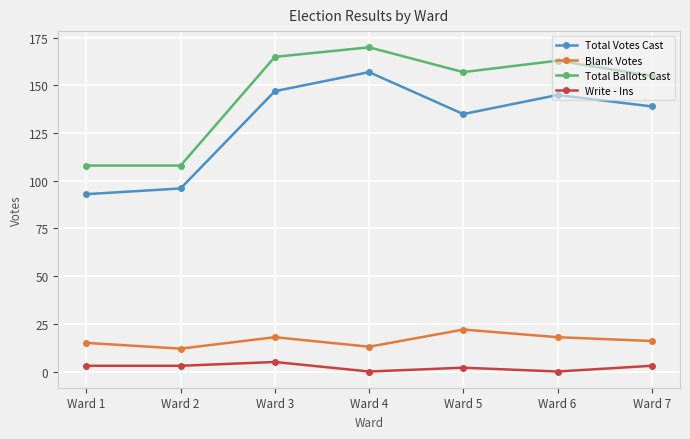

Which series has the largest total across all categories?

Total Ballots Cast